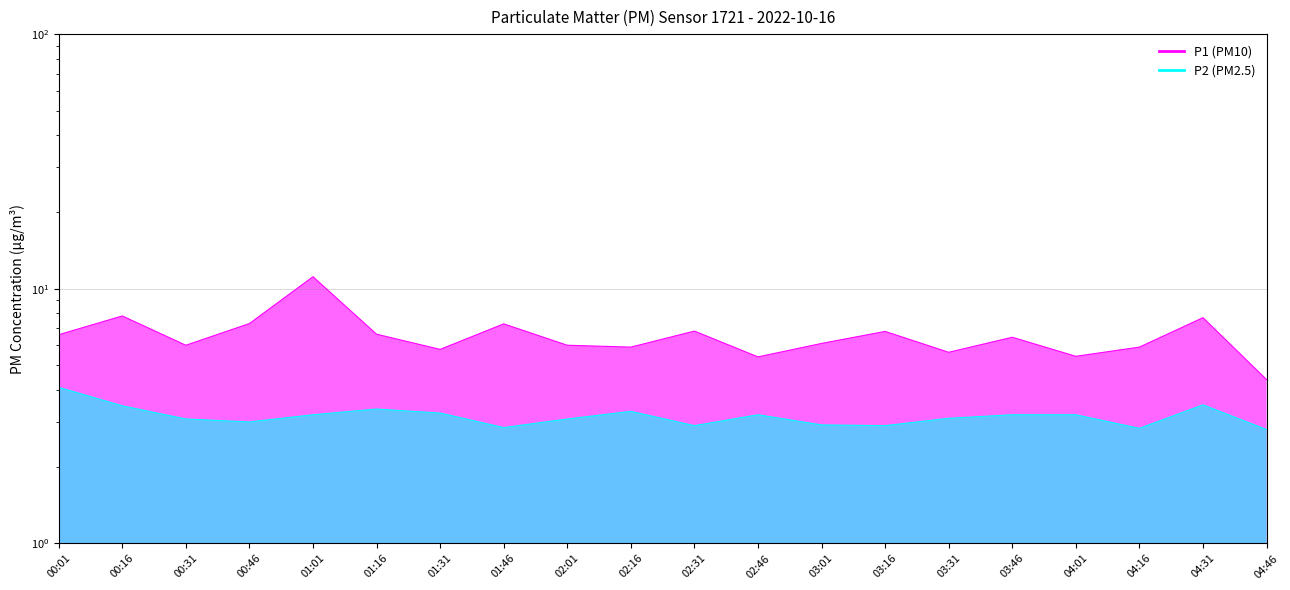

What is the difference between the maximum and minimum values in the P1 series?

6.8